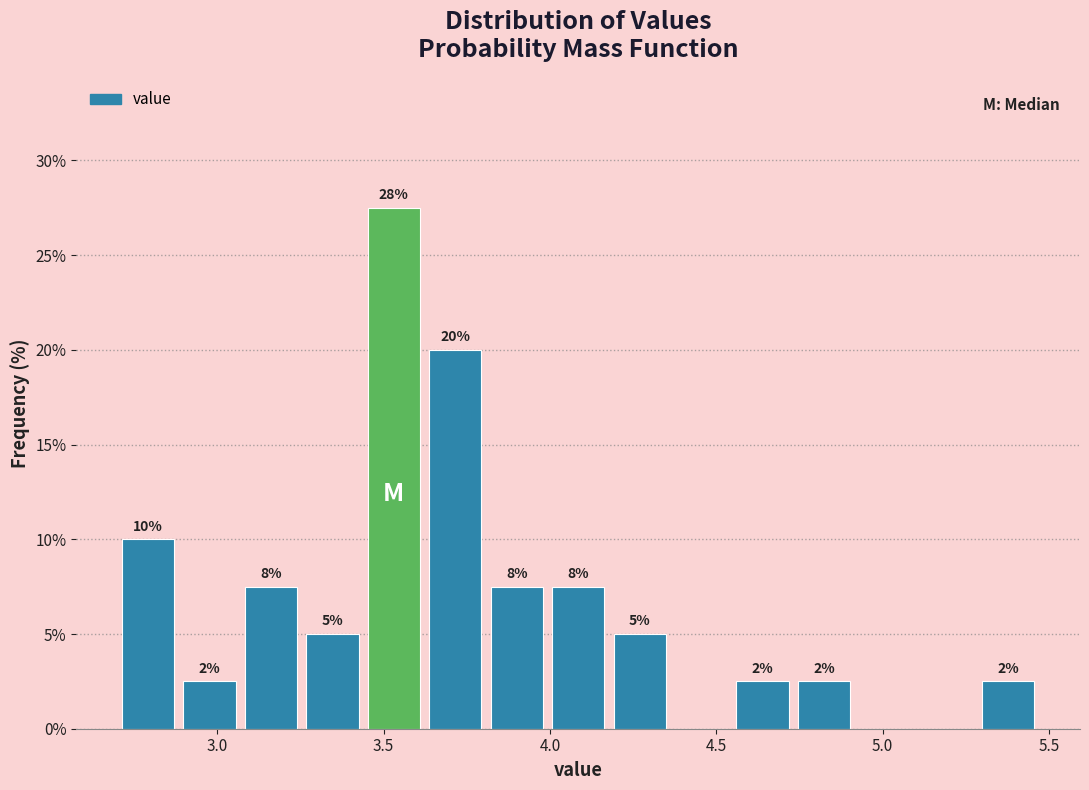

Read against the x-axis, roughly where is the centre of the tallest bar?

3.55